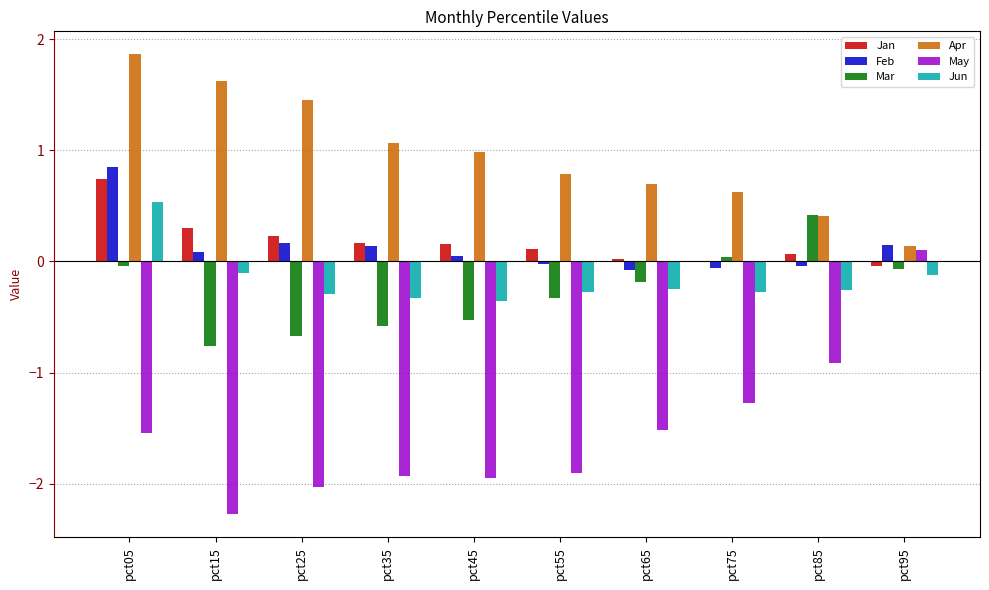

Which series changed the most between pct75 and pct95?

May